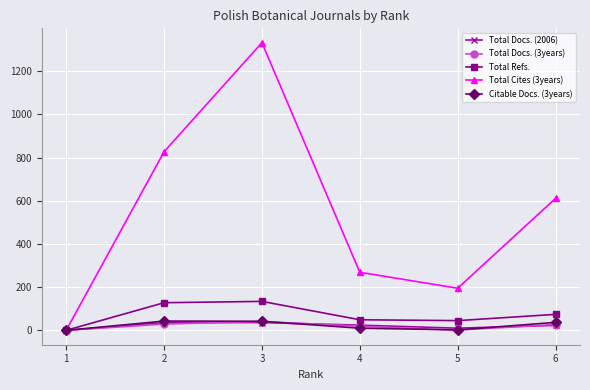

What is the average value of the Total Cites (3years) series?

539